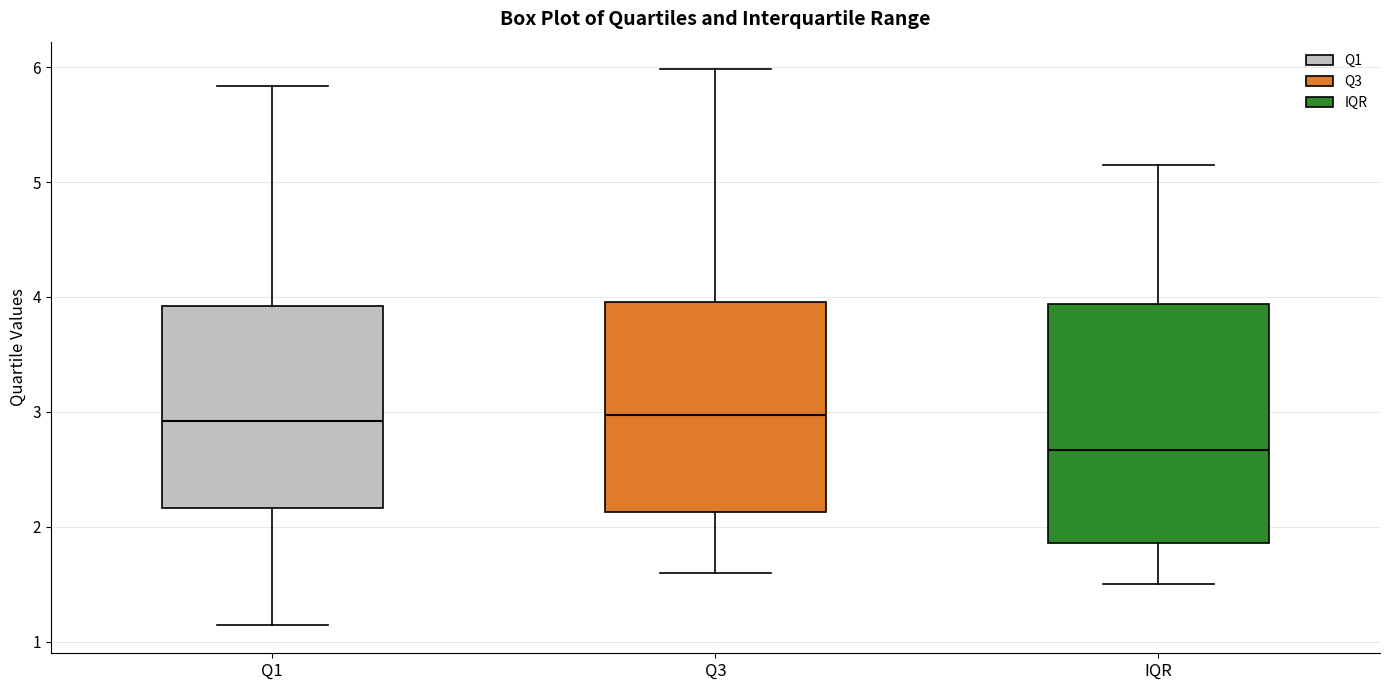

Reading left to right, transcribe this box plot: for each box, give where its median line is, the range the box spans, and where its two whiskers end, as read against the y-axis. The values are not printed on the chart, so give them approximately, as read against the axis.

Q1: median 2.9, box 2.2 to 3.9, whiskers 1.1 to 5.8
Q3: median 3.0, box 2.1 to 4.0, whiskers 1.6 to 6.0
IQR: median 2.7, box 1.9 to 3.9, whiskers 1.5 to 5.2